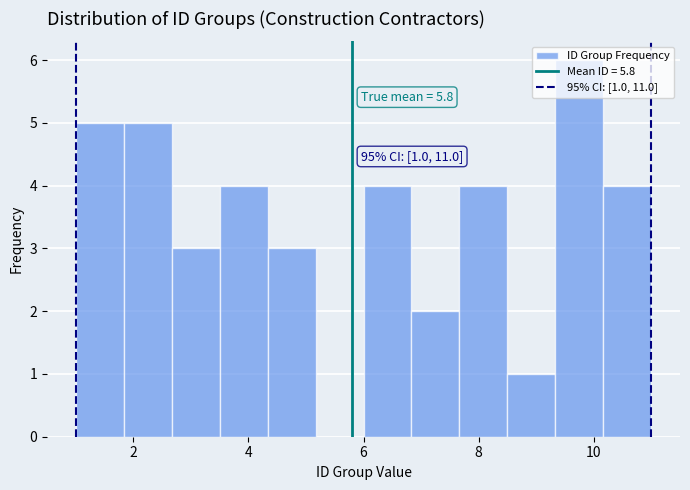

Which range on the x-axis has the tallest bar?

9.4 to 10.2